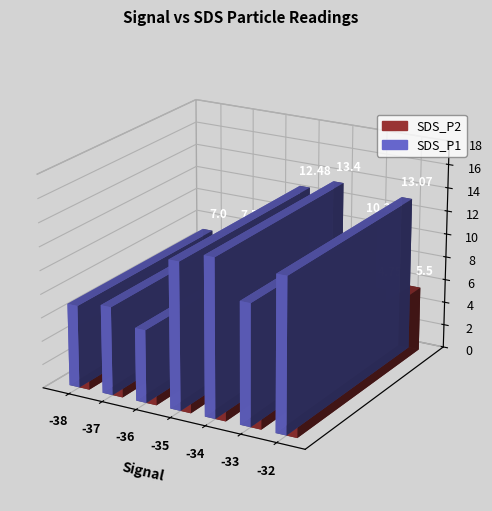

Count the SDS_P2 values in the range 4 to 5.

2